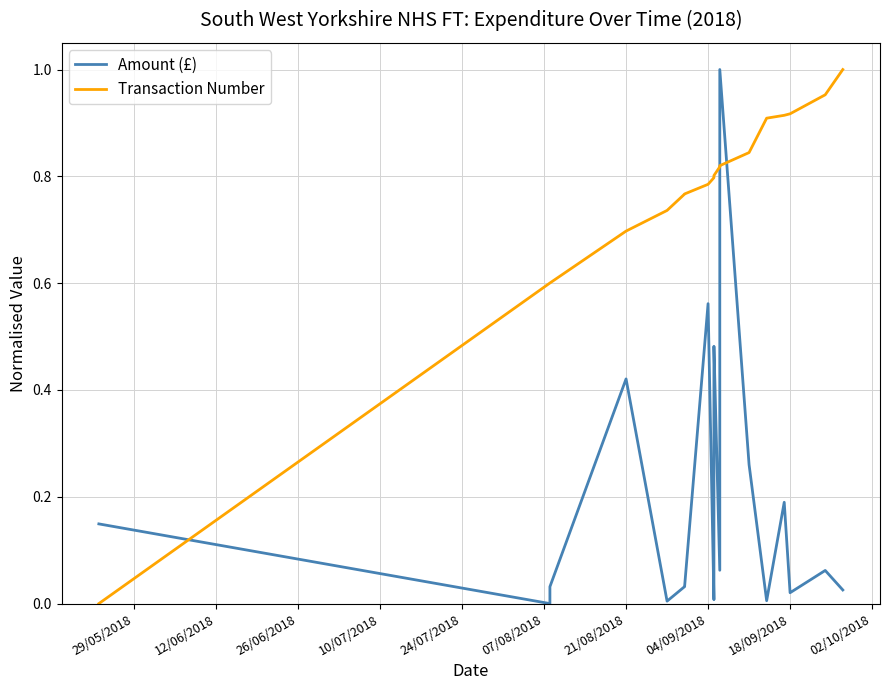

Rank the series by their maximum value, from highest to lowest.

Amount (£), Transaction Number